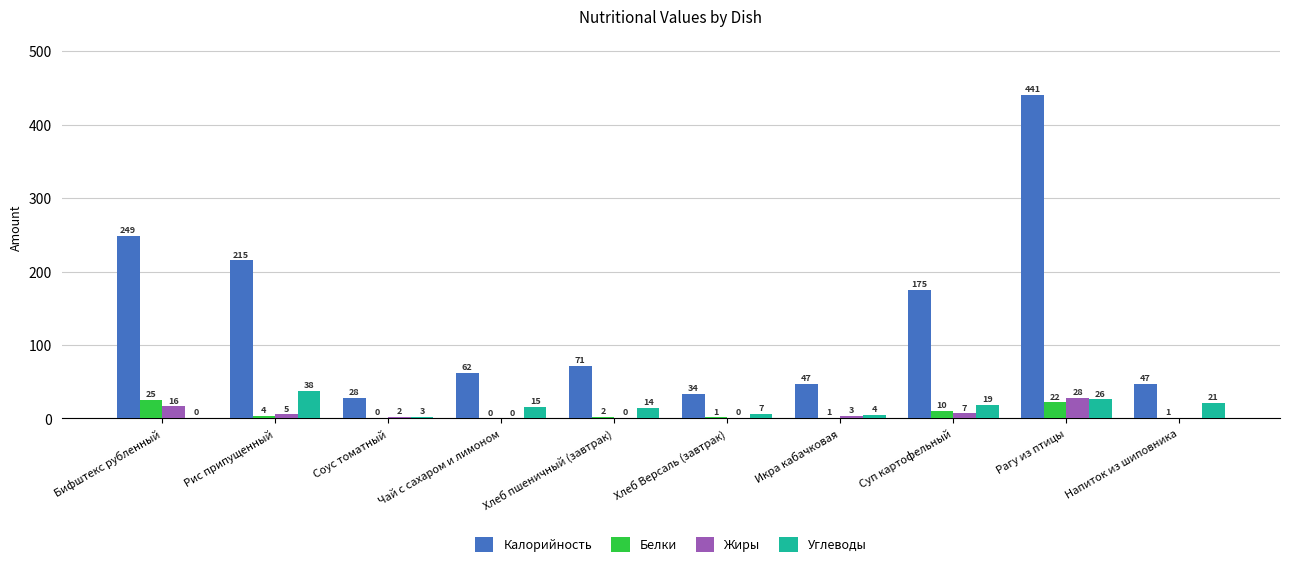

Between Хлеб пшеничный (завтрак) and Хлеб Версаль (завтрак), which series saw the biggest shift?

Калорийность